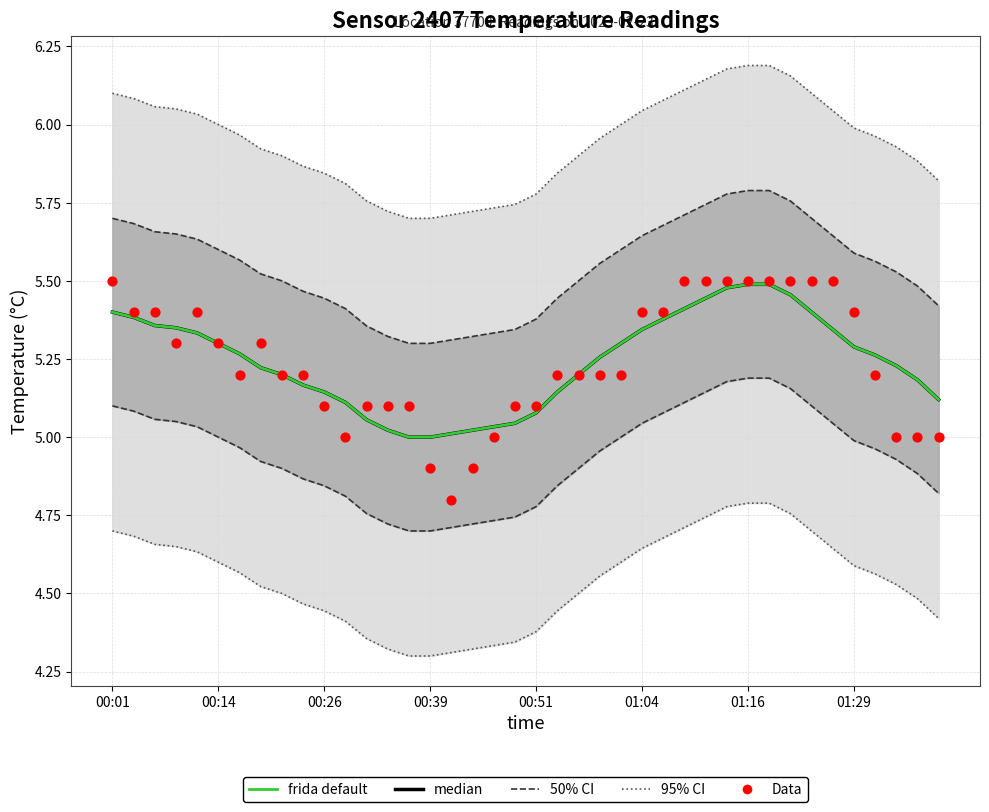

What is the total value across all series at 29?

16.5